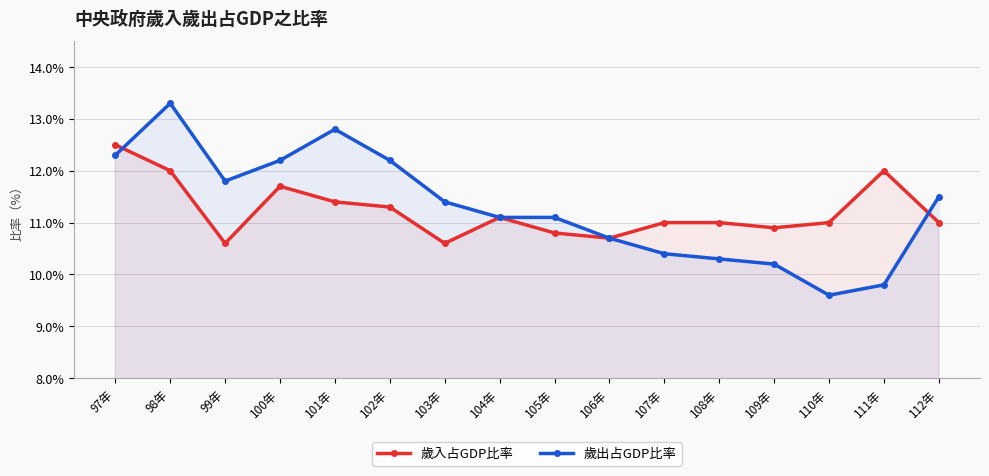

What are all the series names shown in the legend?

歲入占GDP比率, 歲出占GDP比率